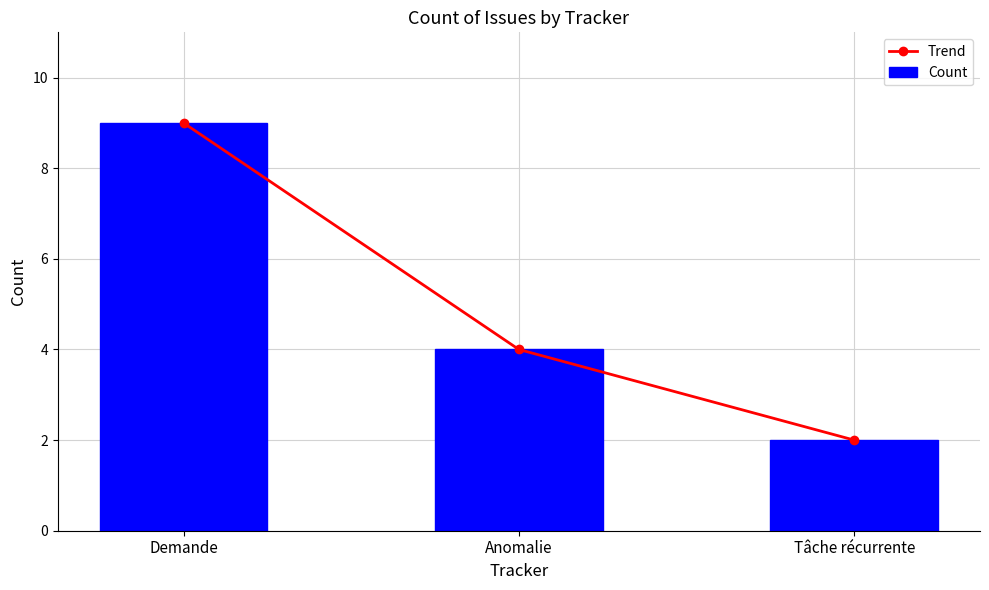

What is the average value of the Count series?

5